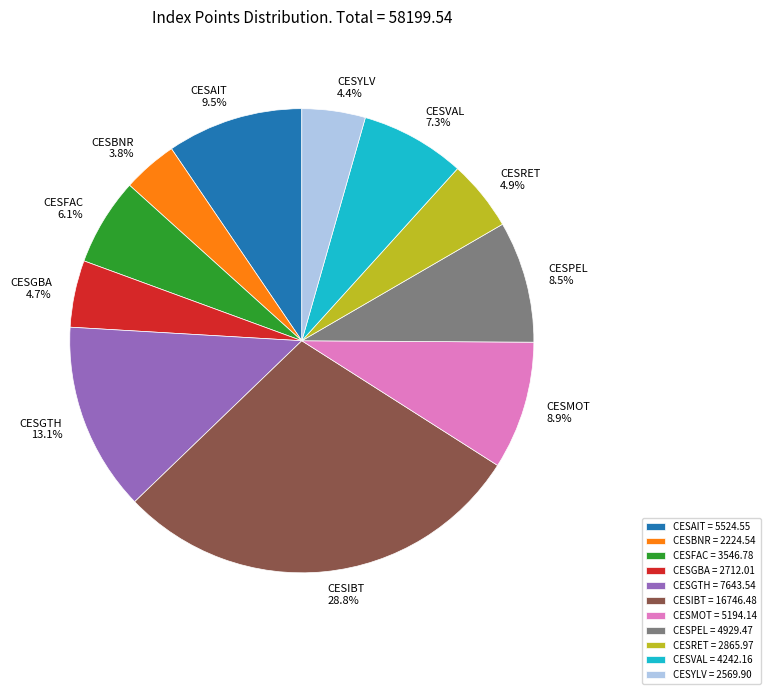

To the nearest percent, what percentage of the pie is CESIBT?

29%